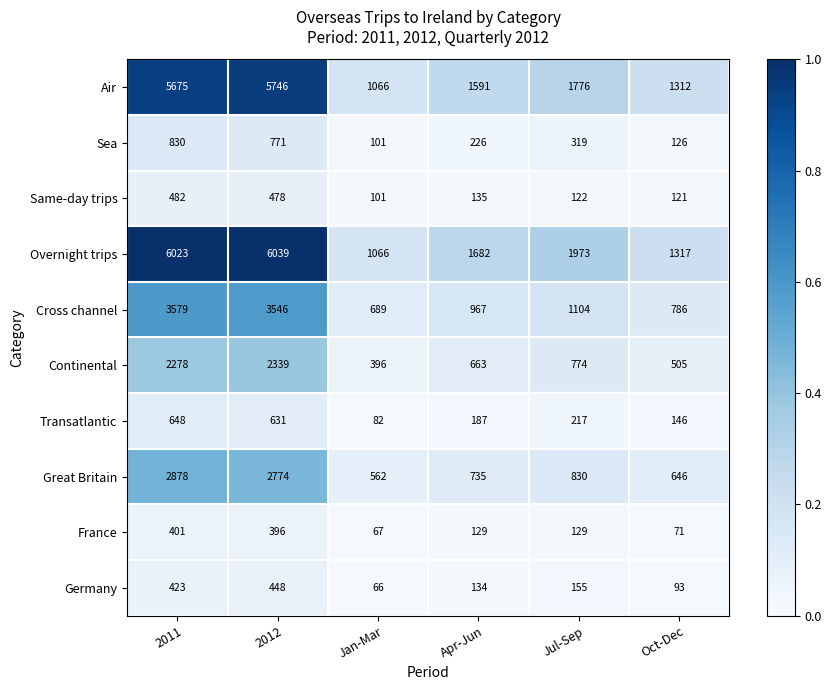

At which category does the chart reach its peak across all series?

2012